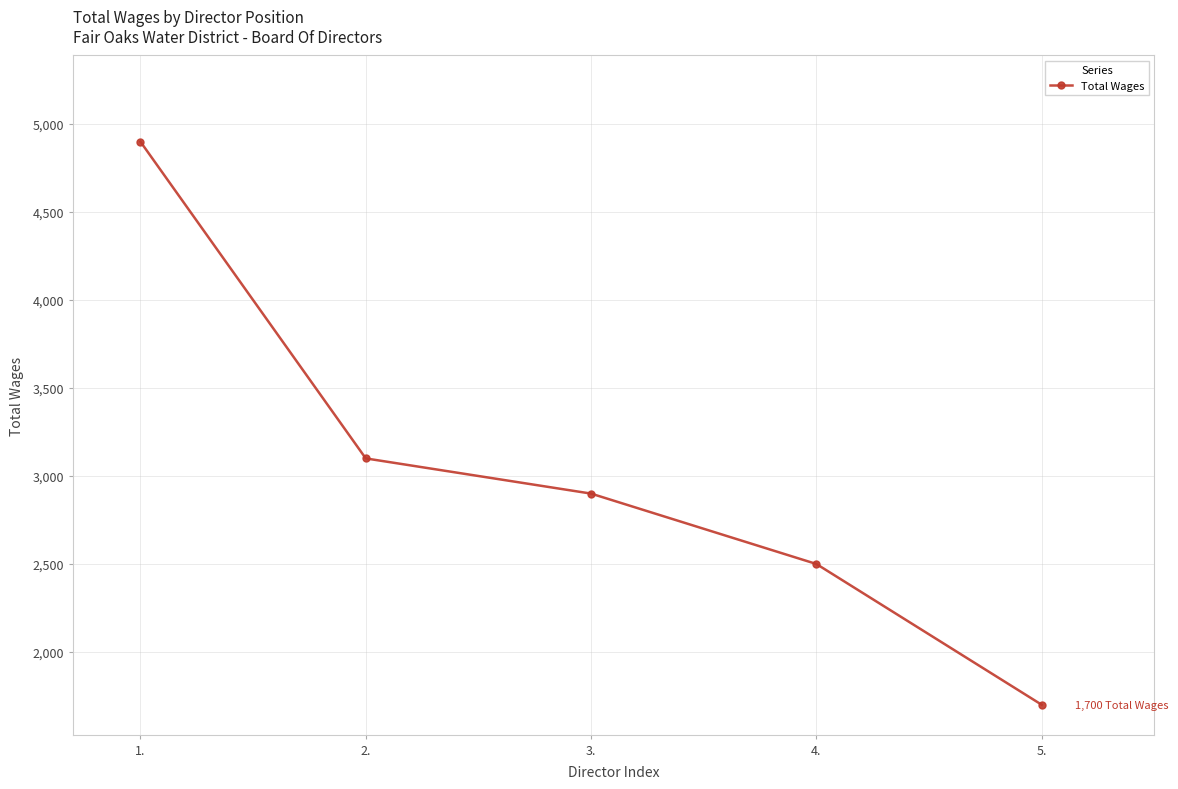

True or false: there are more than 0 points higher than both neighbors.

False